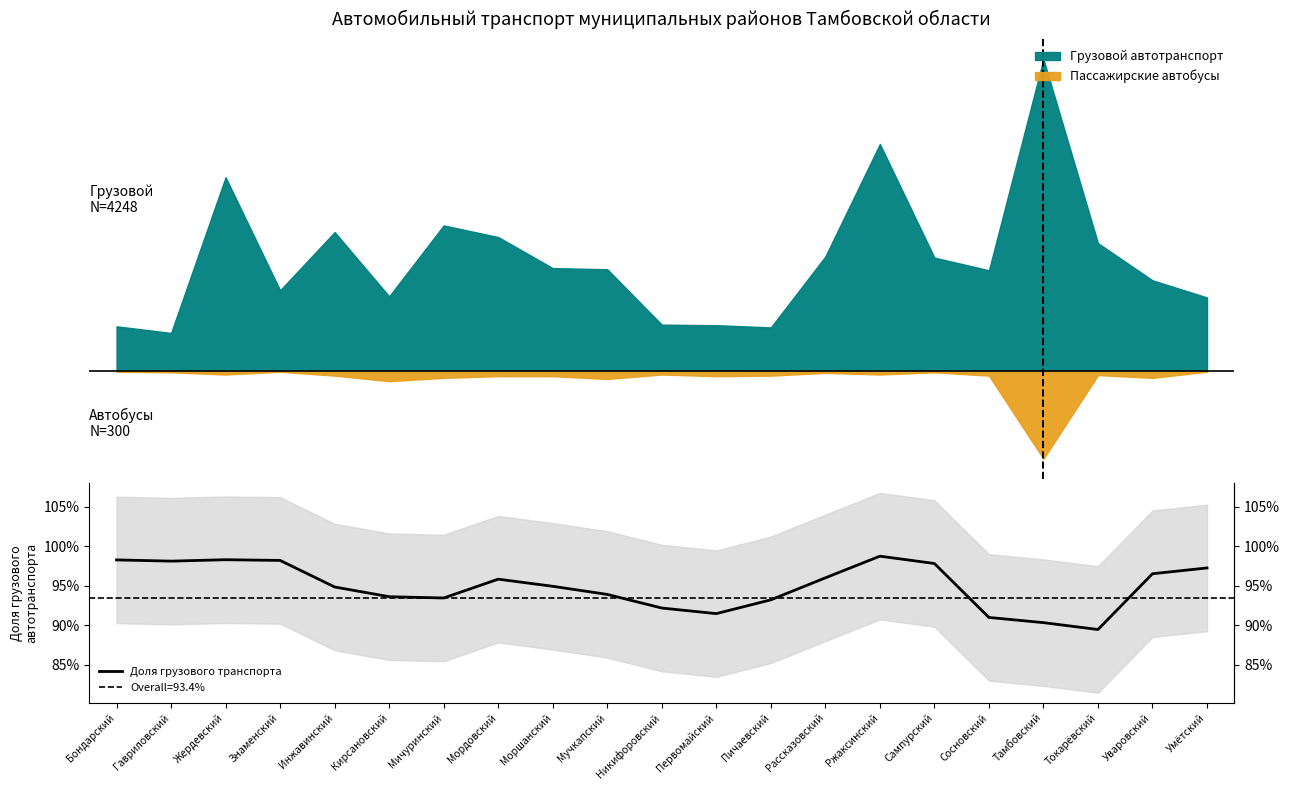

What is the average value?

0.9